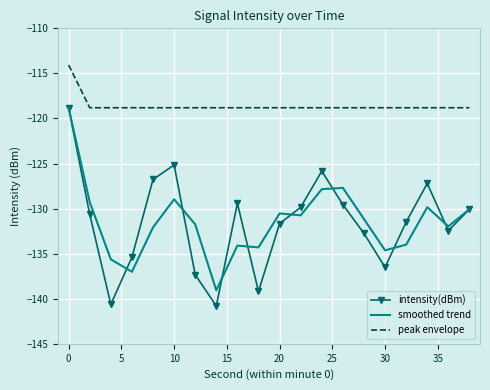

Which series has the widest spread of values?

intensity(dBm)